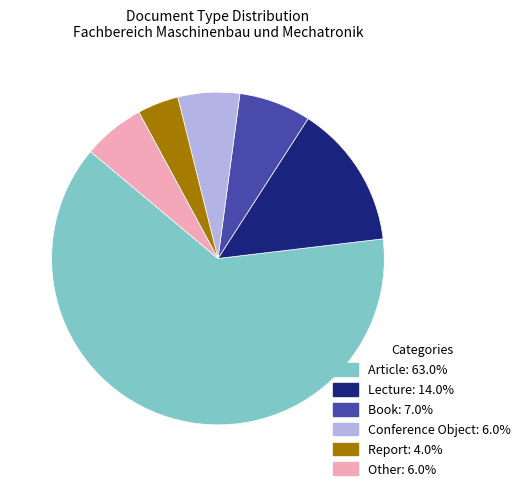

Is there a majority slice in this chart?

Yes